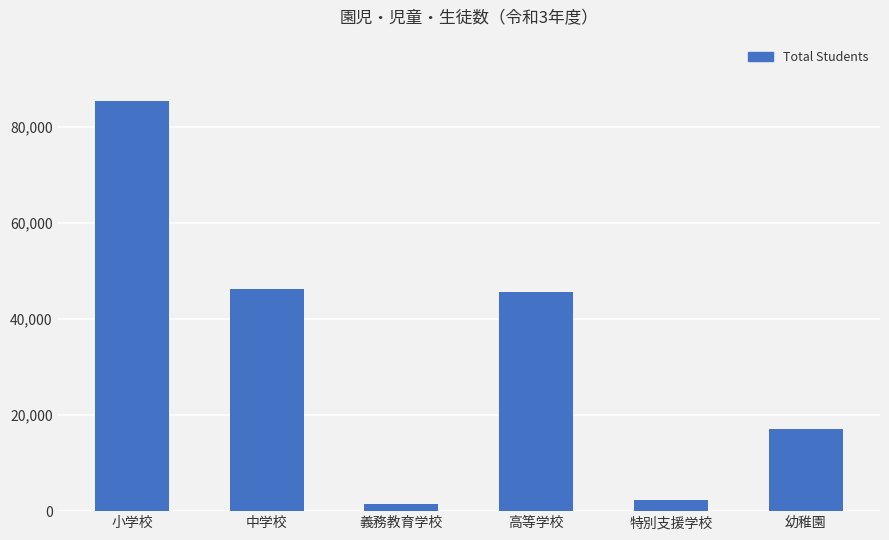

The value at 中学校 is 46148. True or false?

True